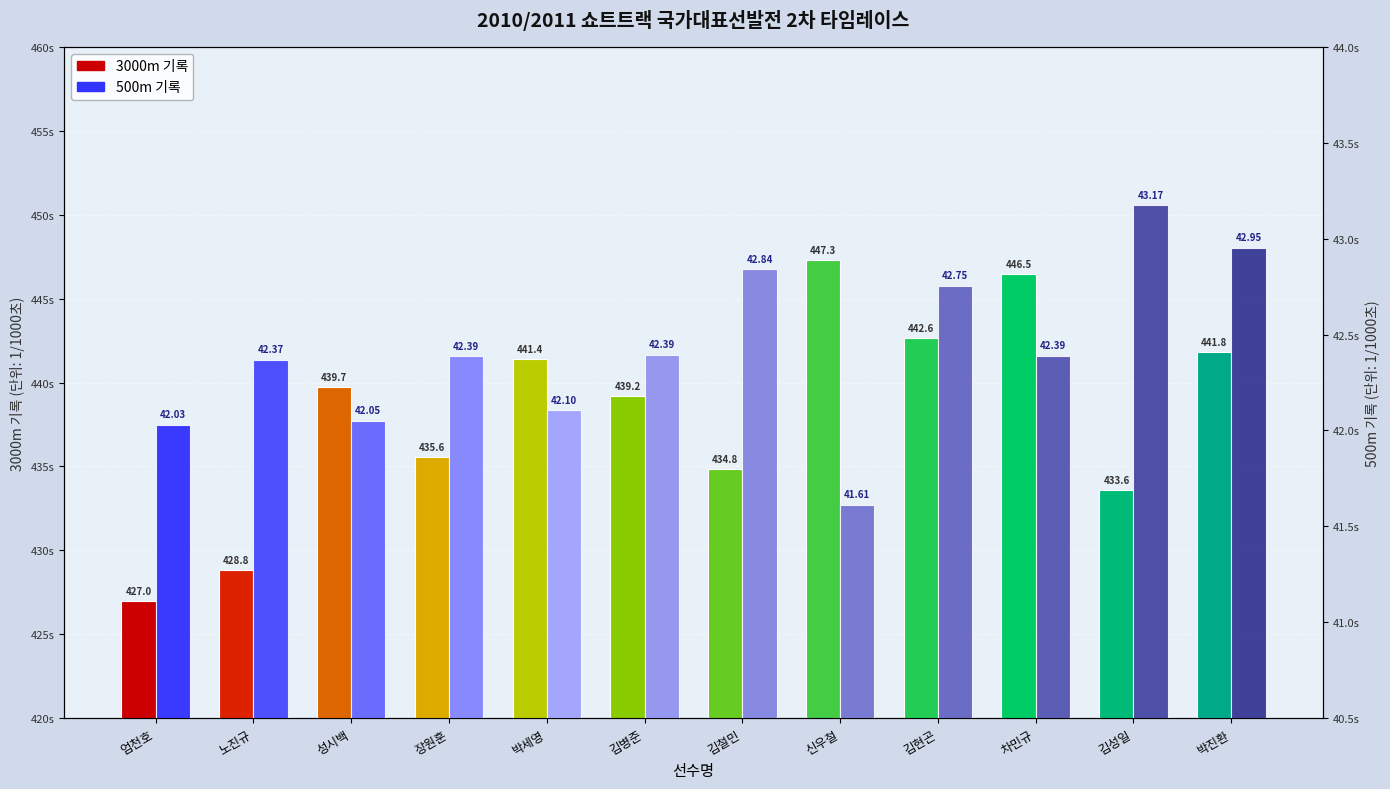

The value of 500m 기록 at 김현곤 is 42753. True or false?

True